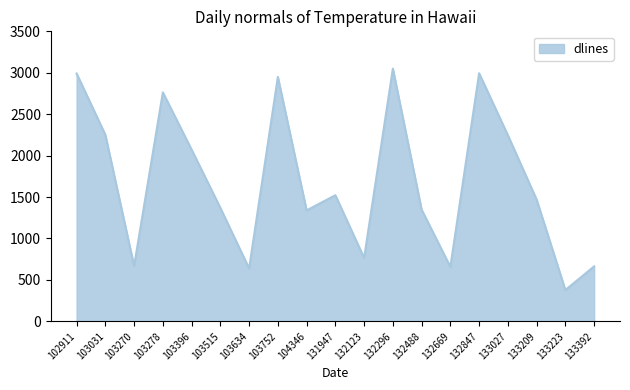

What is the difference between the maximum and second lowest values?

2412